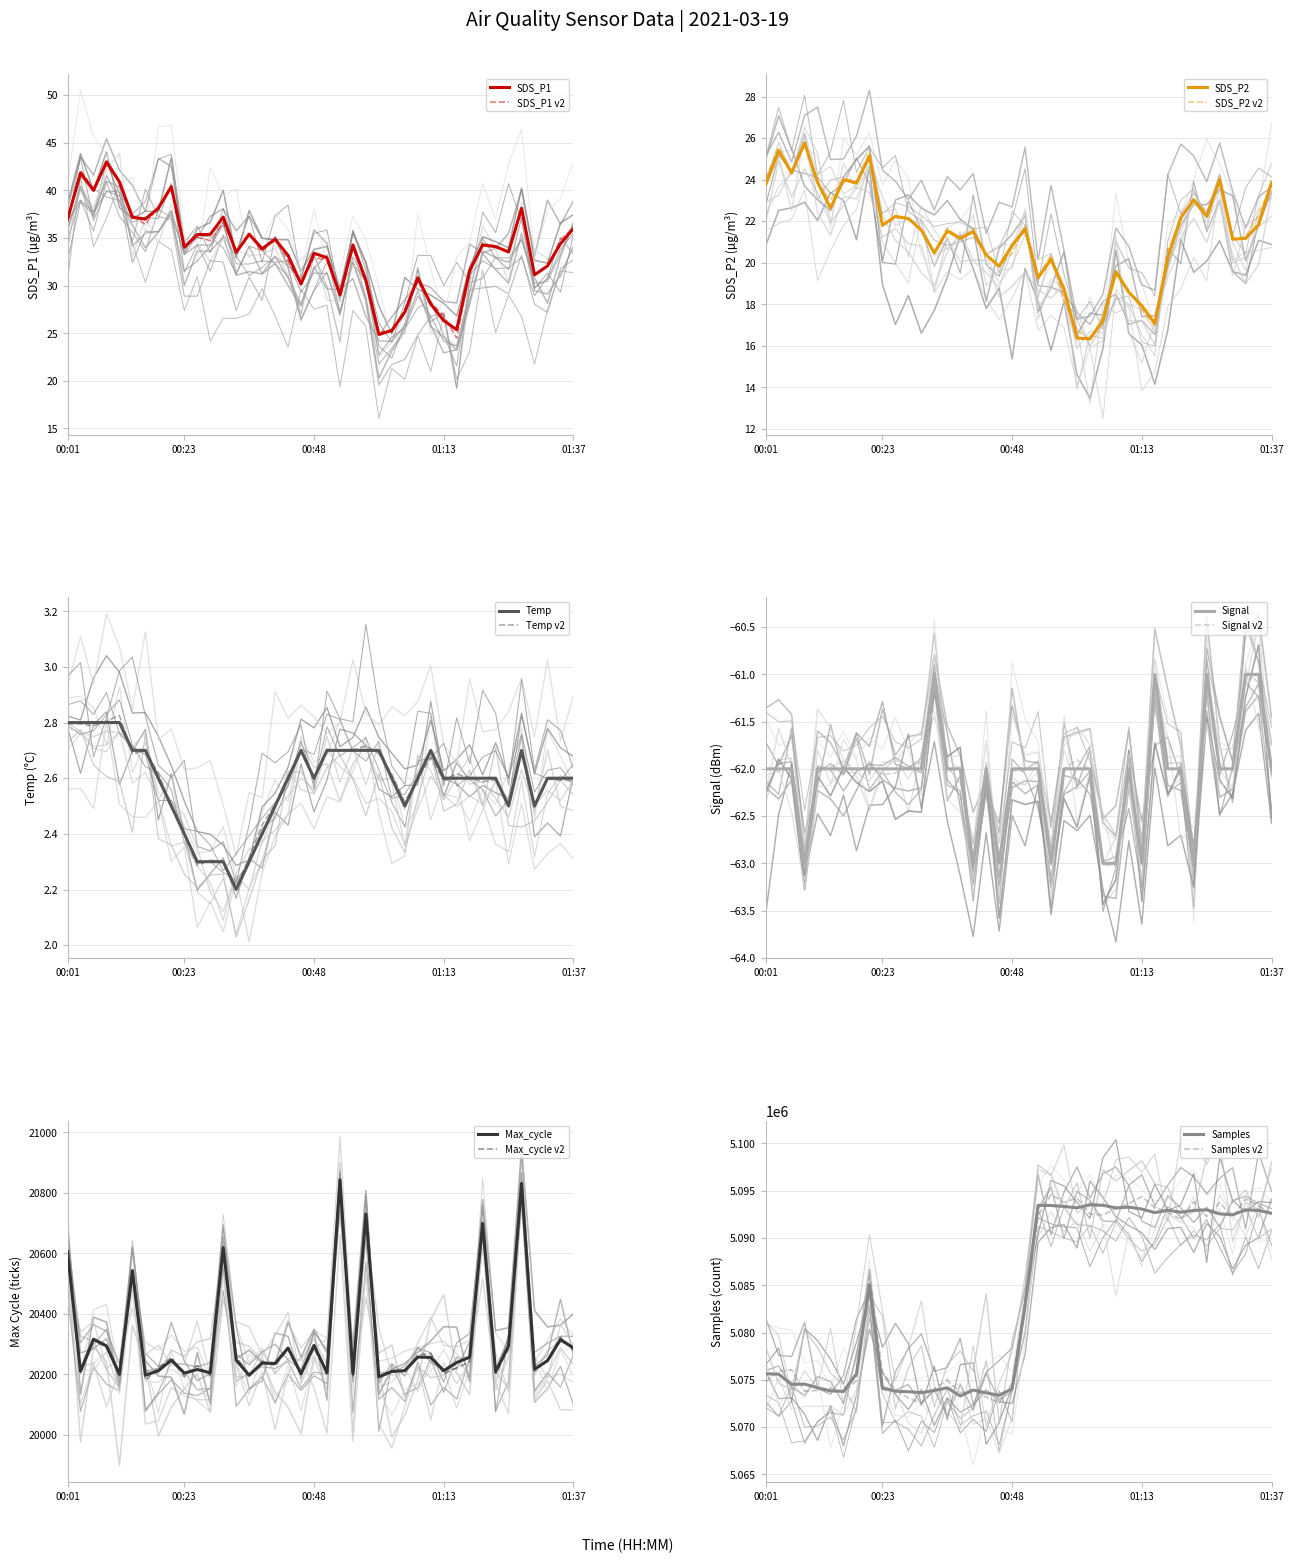

Does the chart display data point markers on the line(s)?

No